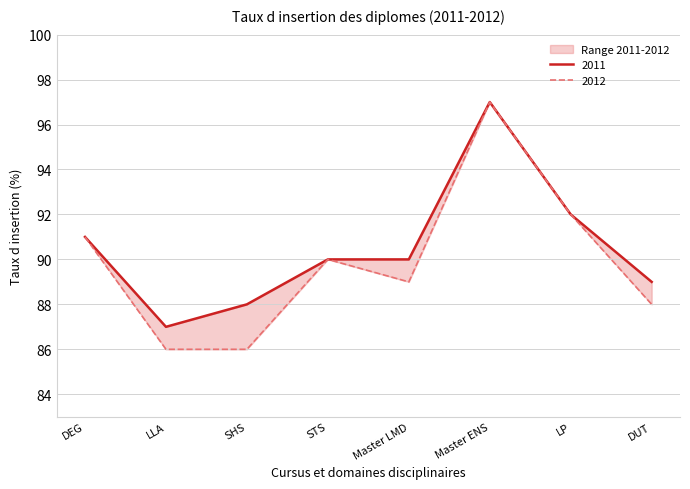

List the series in order of their peak value, highest first.

2011, 2012